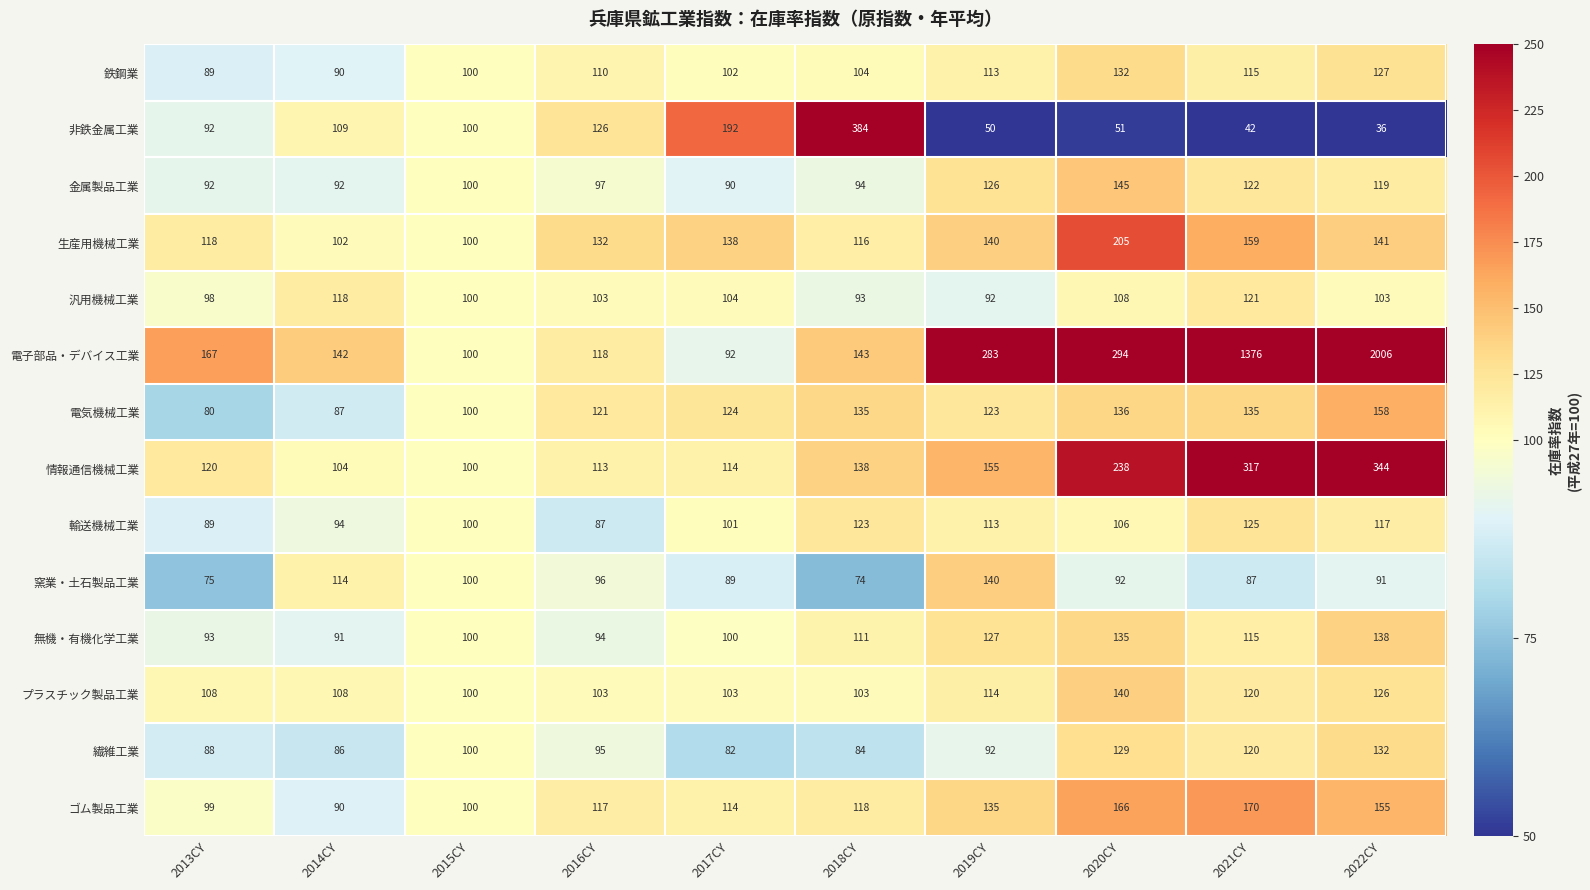

What is the approximate value of 無機・有機化学工業 at 2022CY?

138